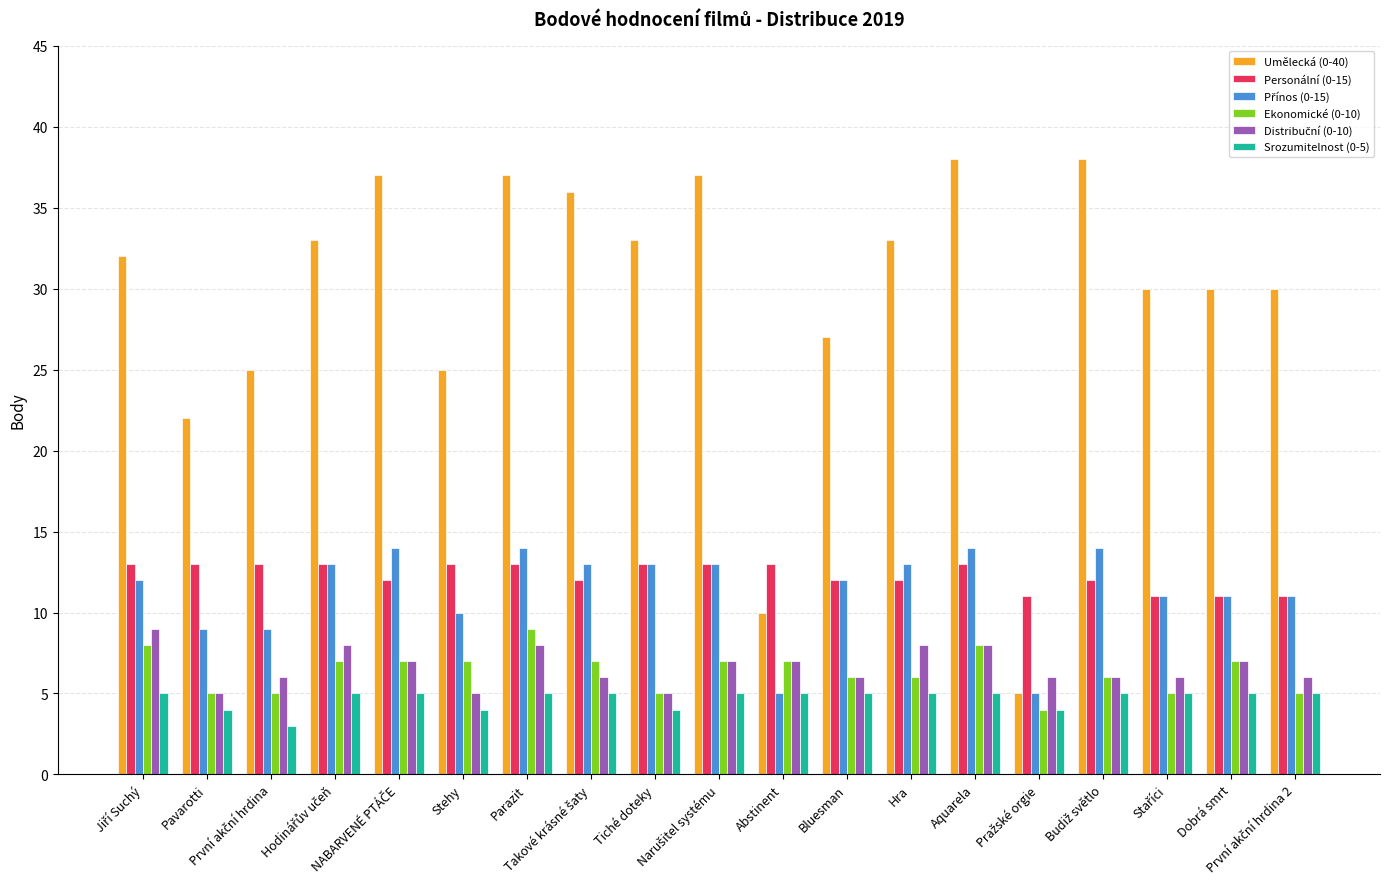

True or false: Umělecká (0-40) has a value of 62 at Parazit.

False